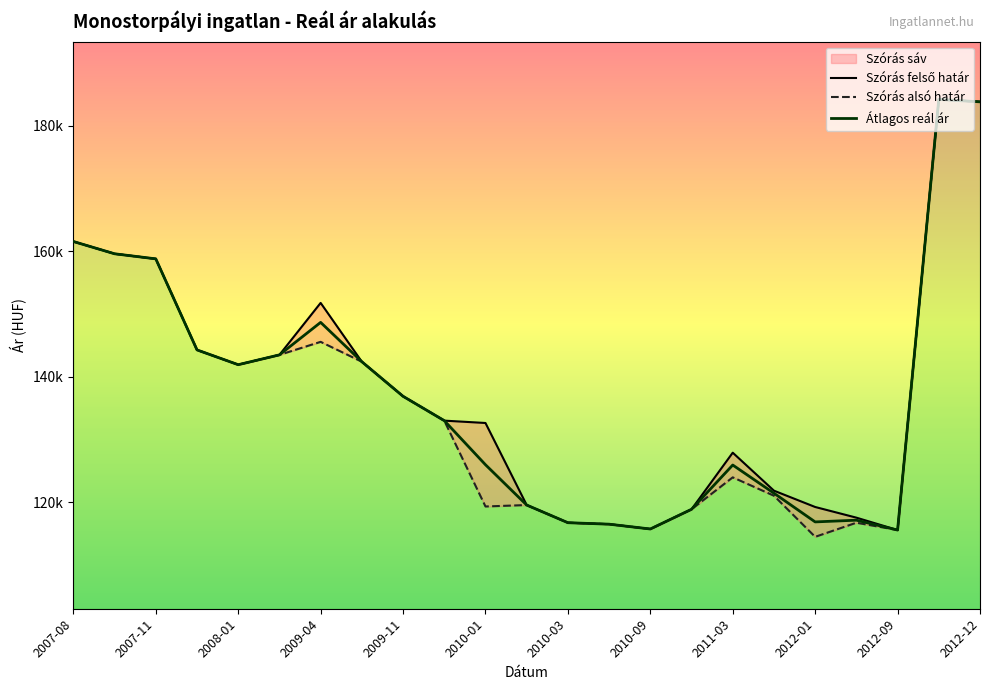

What is the difference between the maximum and minimum values in the Átlagos reál ár series?

68579